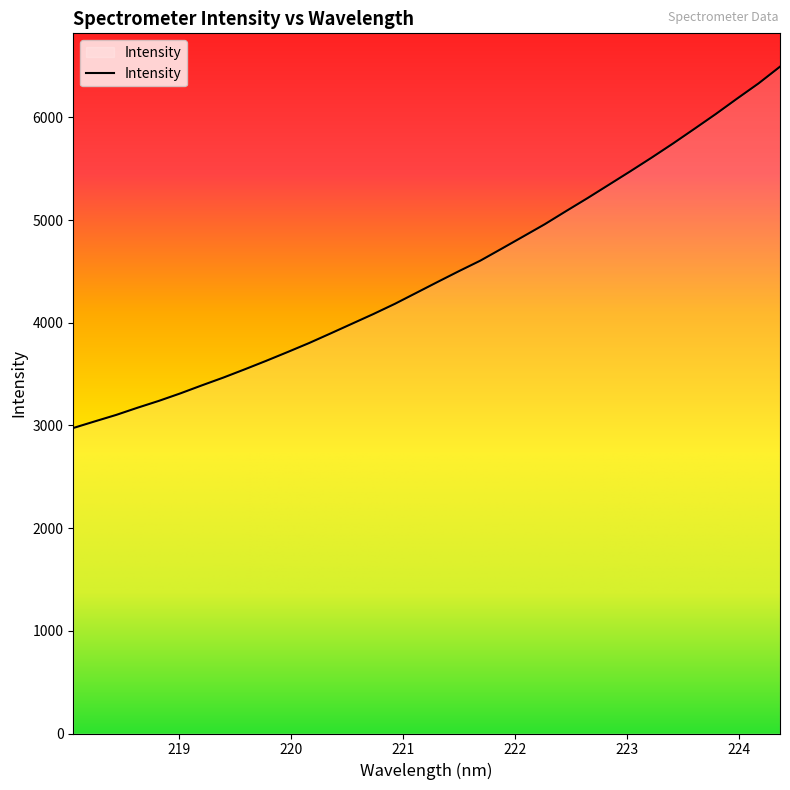

What is the difference between the maximum and minimum values?

3519.0